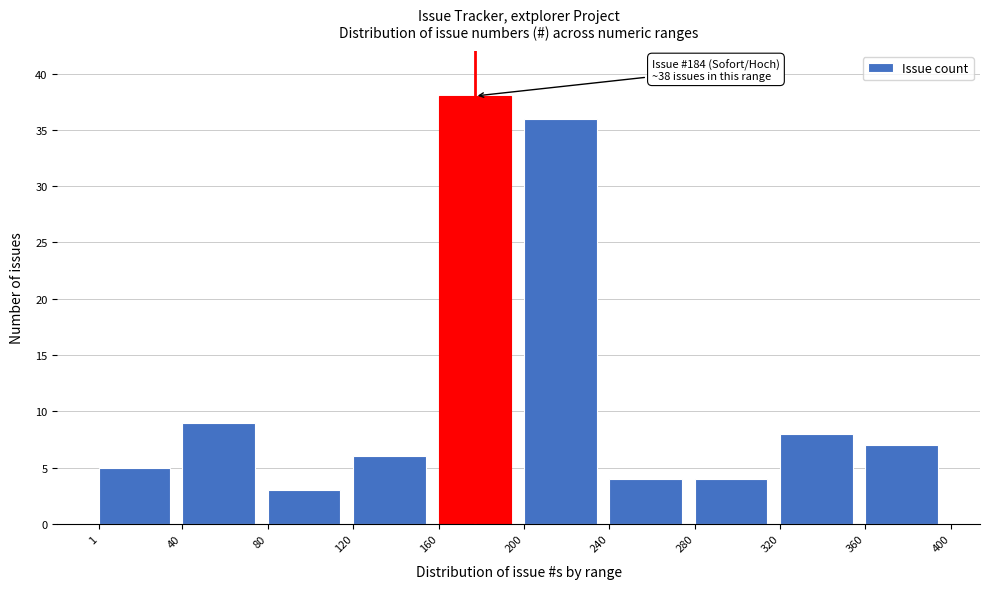

Over which range of the x-axis is the bar tallest?

160 to 200